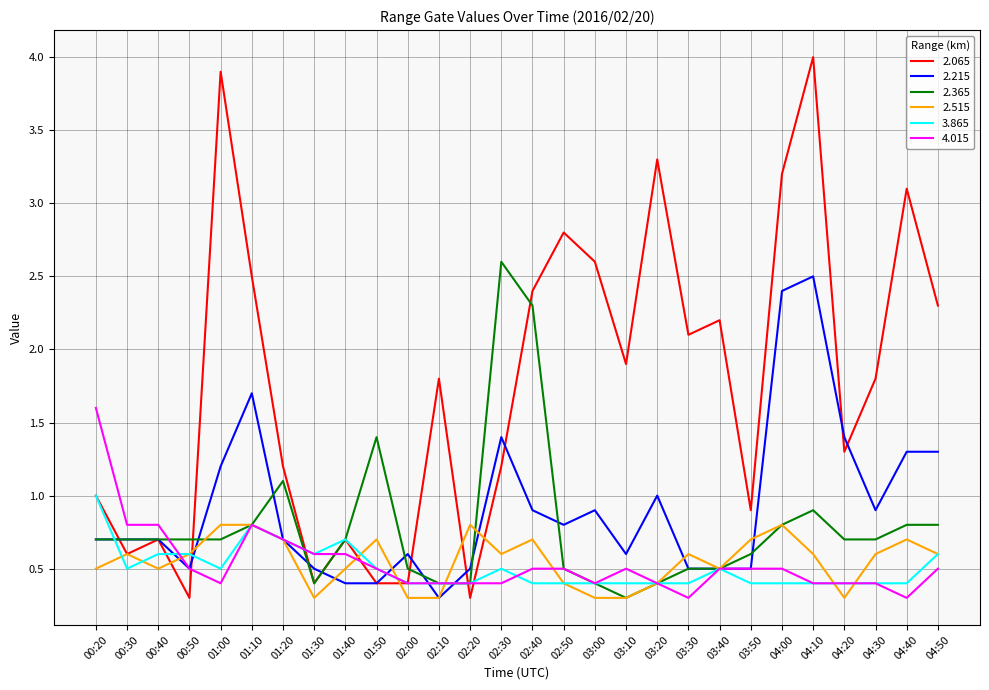

Is the value of 2.065 at 03:30 greater than the value of 2.515 at 04:40?

Yes